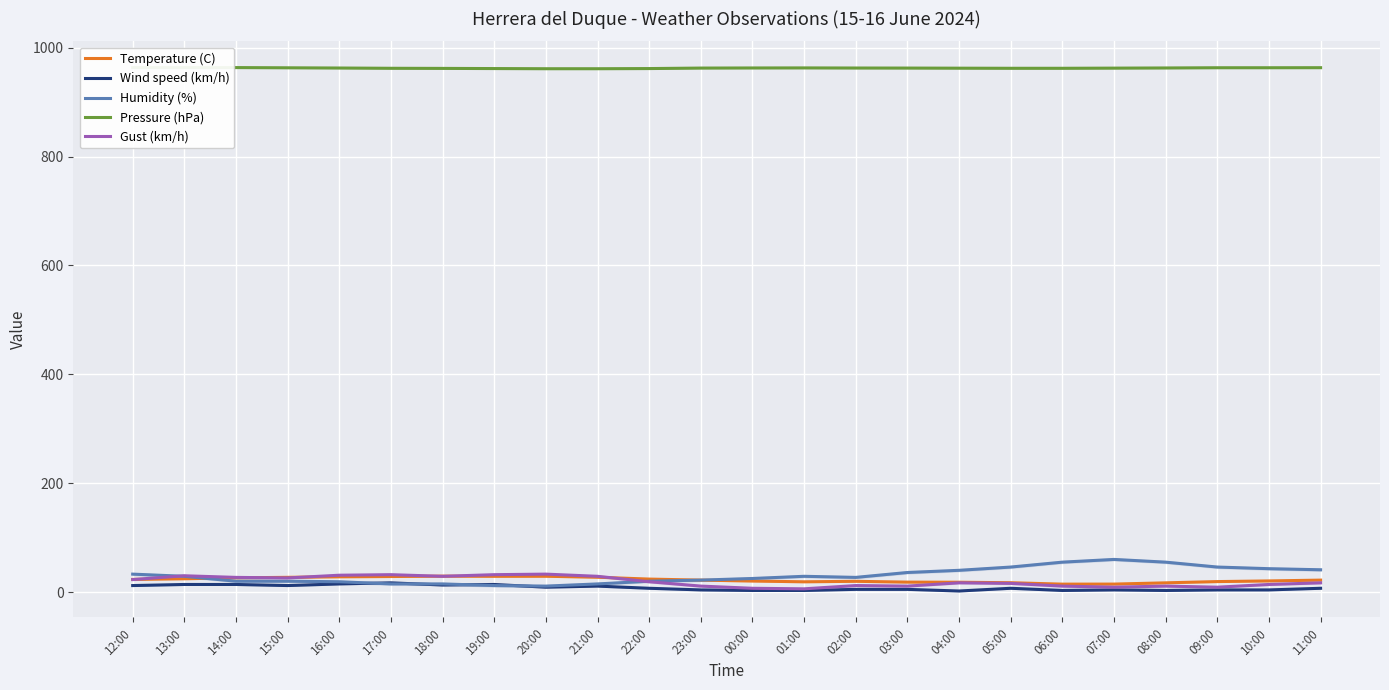

What is the spread (max minus min) of values at 14:00?

949.6